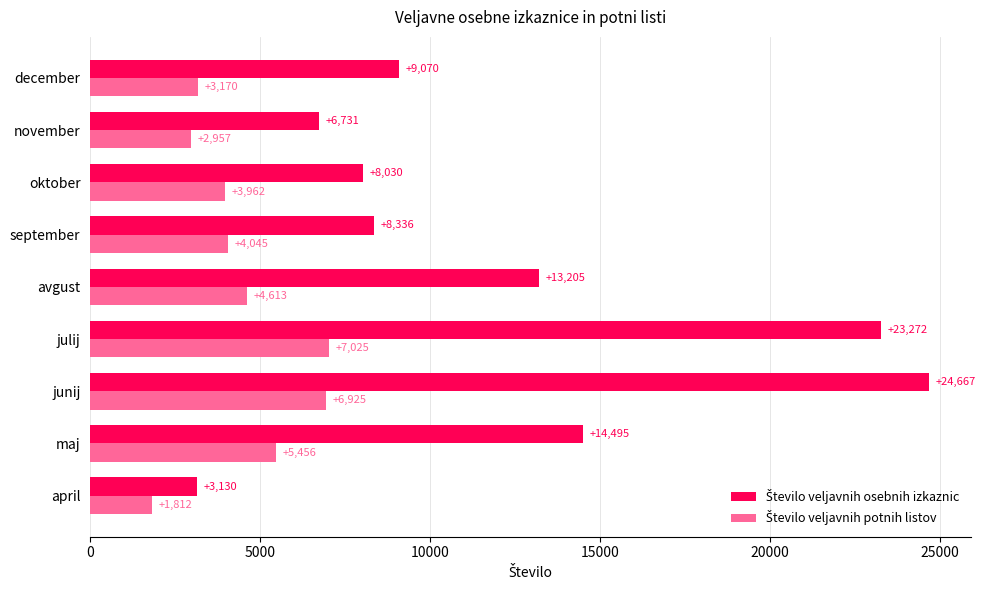

What is the difference between the highest and lowest values at december?

5900